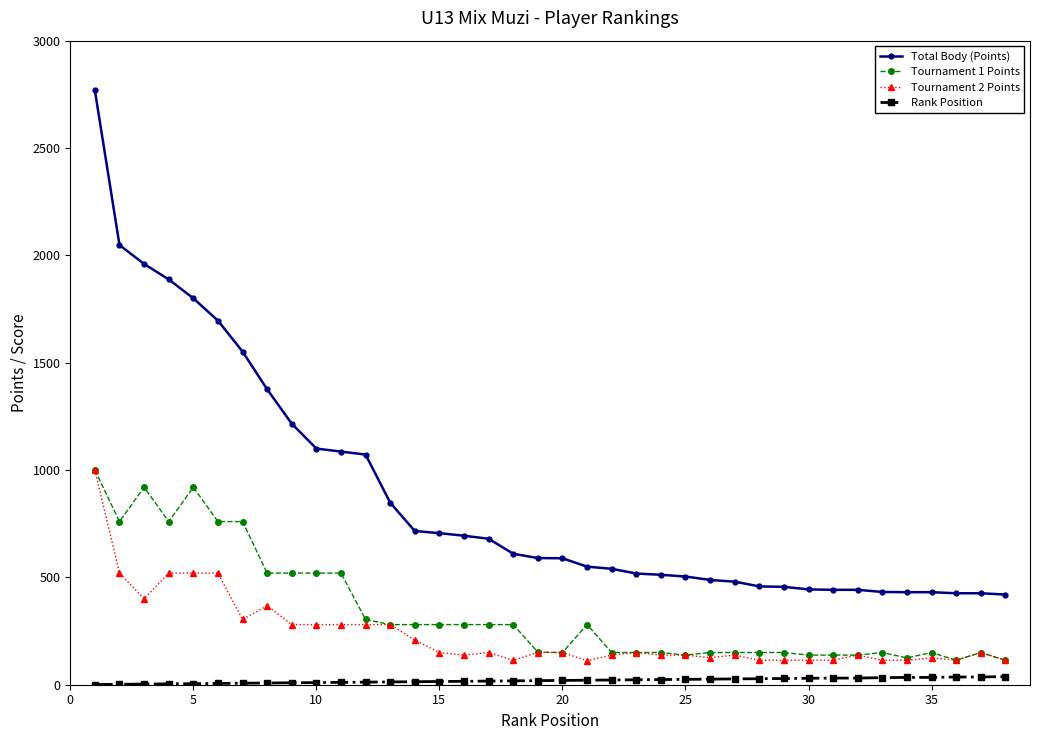

Which series has the largest range (max minus min)?

Total Body (Points)